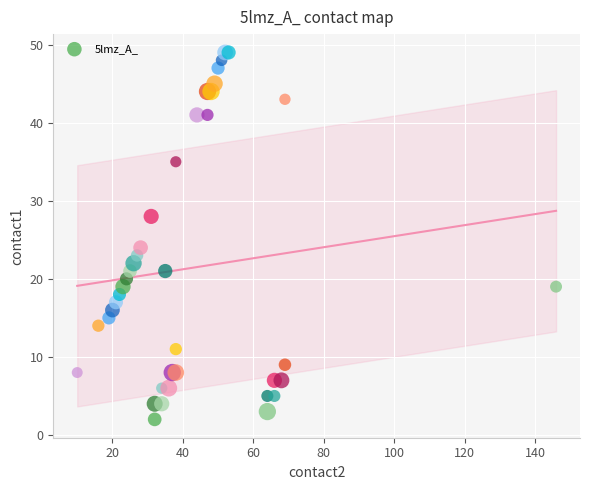

What Y value in the scatter plot is closest to 25?

24